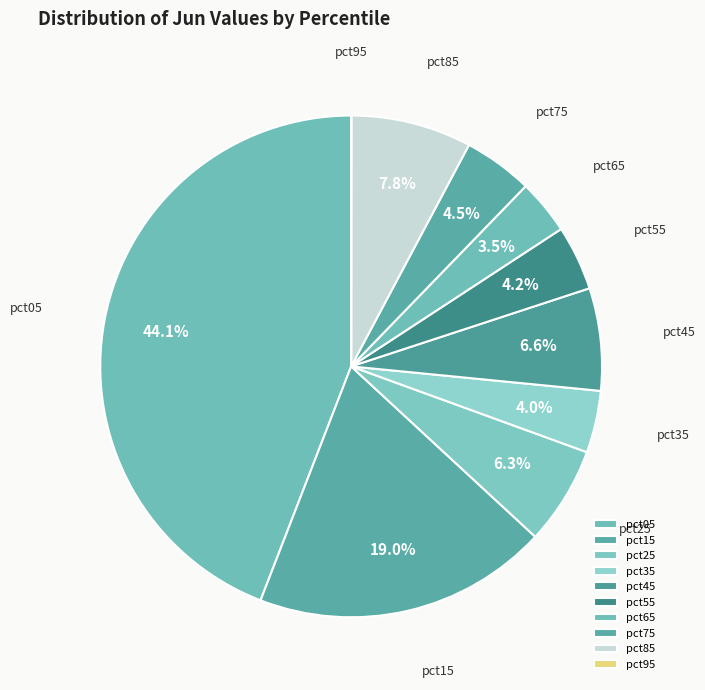

What is the largest slice in the pie chart?

pct05